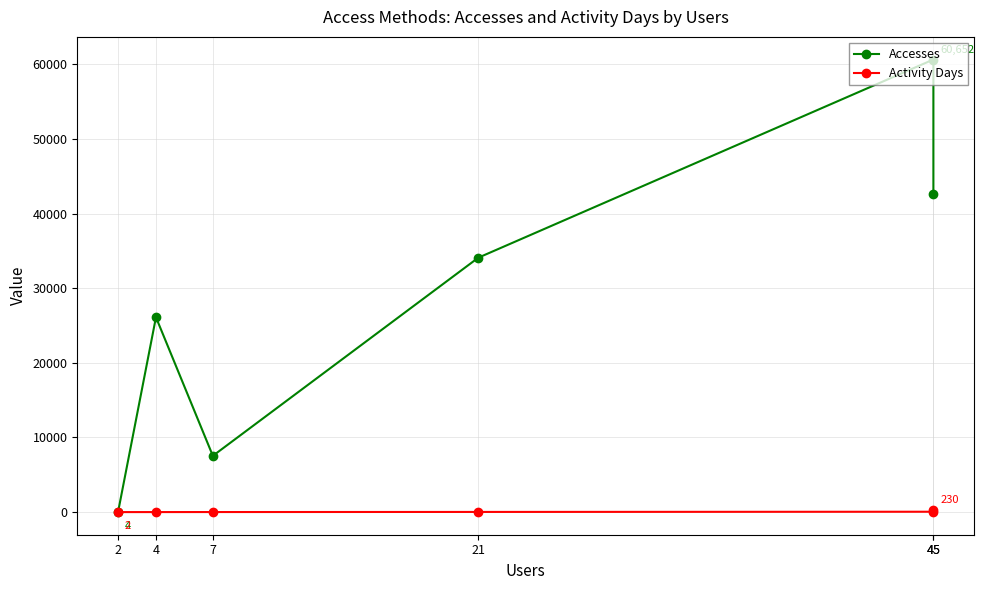

What is the maximum value for Accesses?

60652